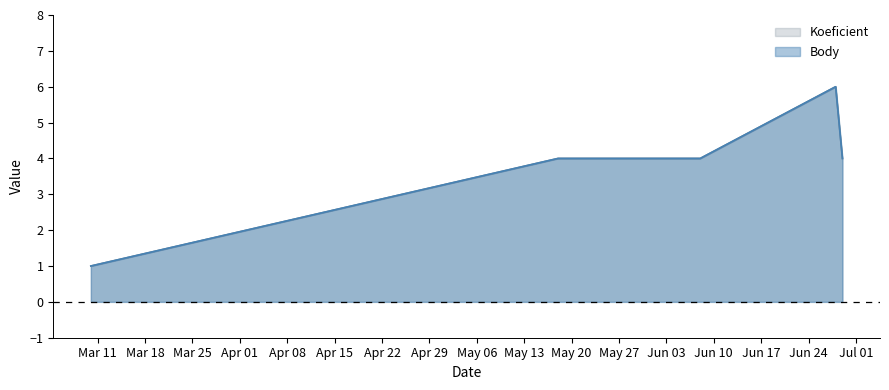

Count the number of data series in this chart.

2